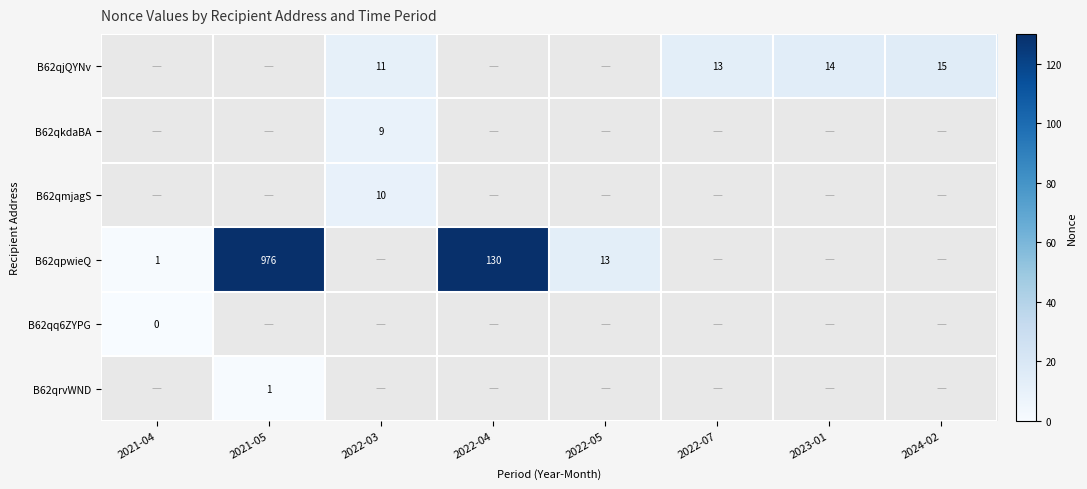

True or false: B62qjQYNv has a value of 13 at 2022-07.

True